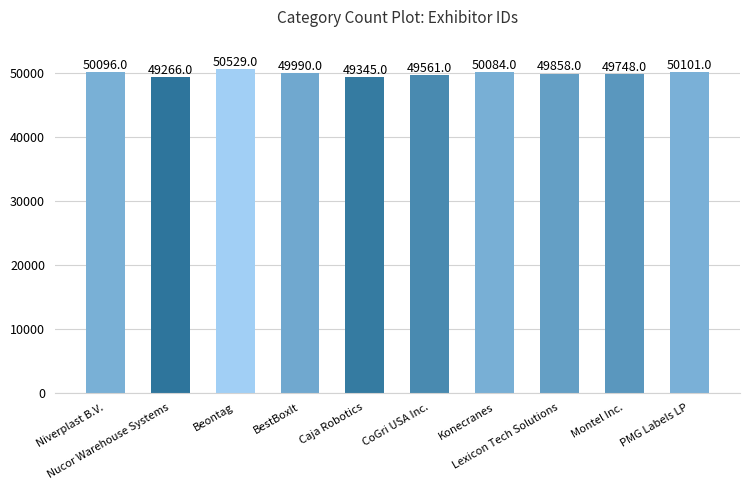

The chart shows a value of 85909 at Lexicon Tech Solutions. True or false?

False